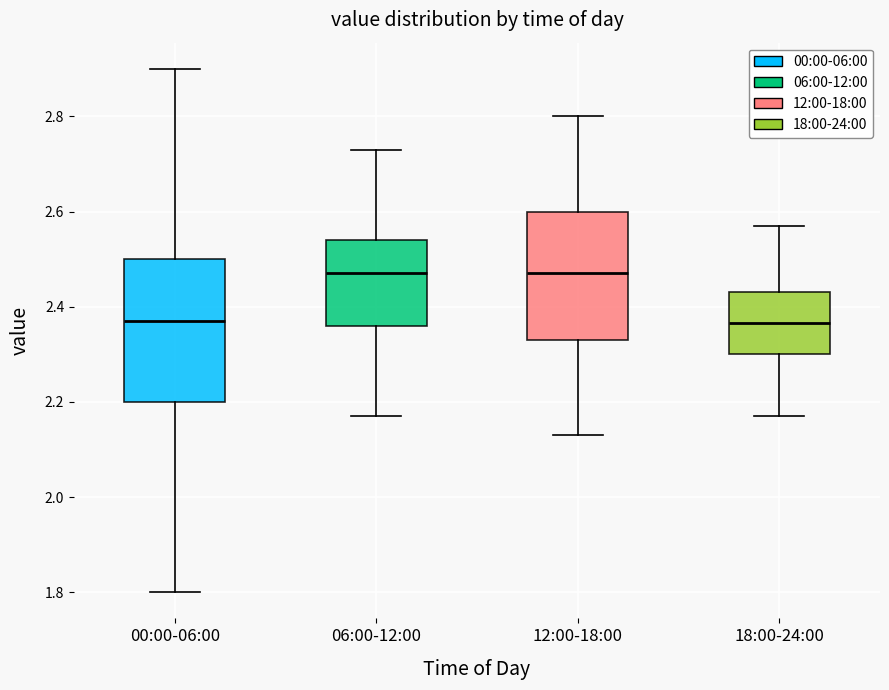

Where is the upper edge of the box for 06:00-12:00 on the y-axis? The values are not printed on the chart, so give them approximately, as read against the axis.

2.54